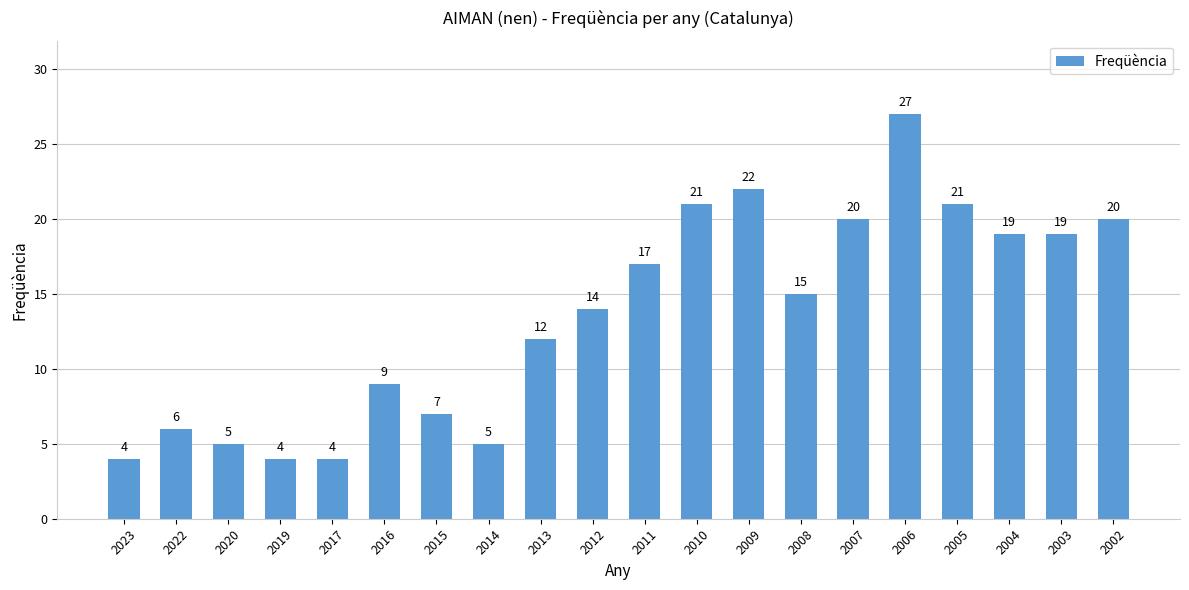

What is the change in value from 2019 to 2013?

+8